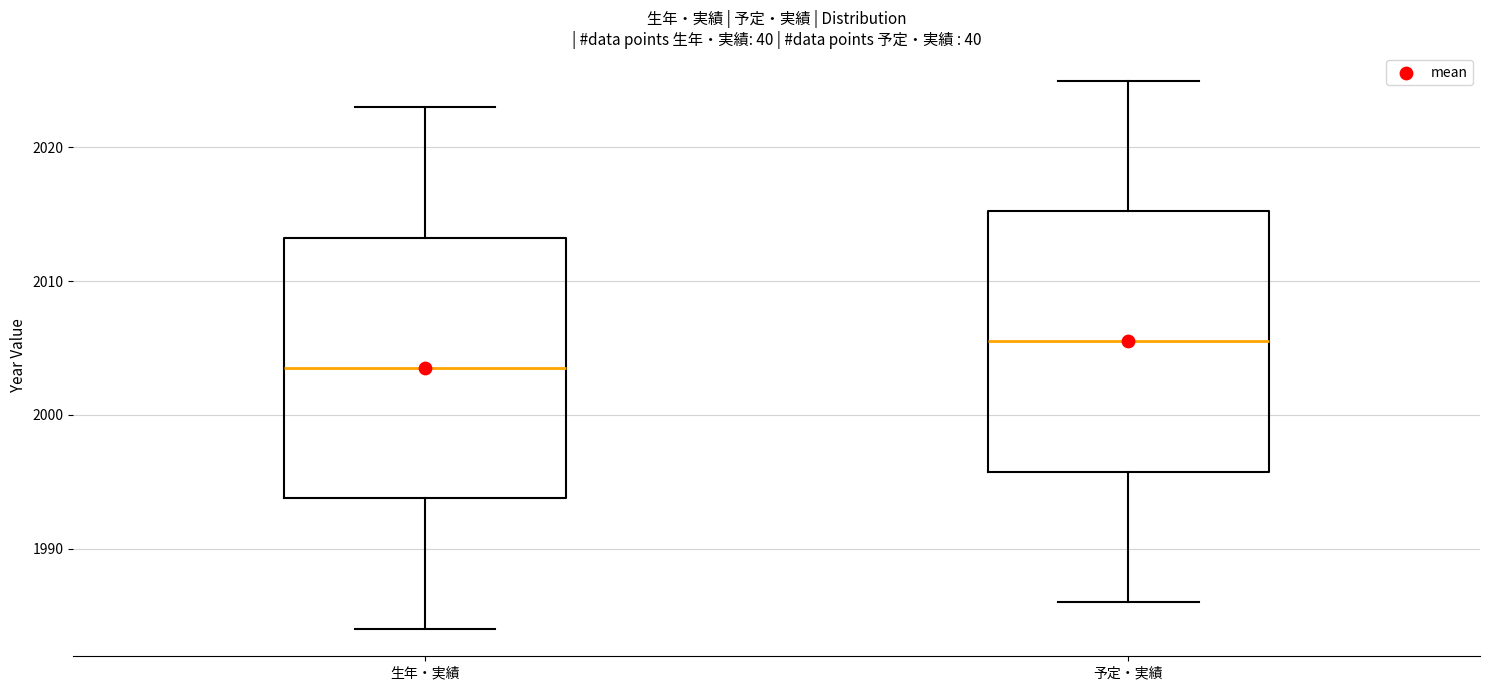

Reading left to right, read every box against the y-axis: the position of its median line, the range the box covers, and the ends of its whiskers. The values are not printed on the chart, so give them approximately, as read against the axis.

生年・実績: median 2004, box 1994 to 2013, whiskers 1984 to 2023
予定・実績: median 2006, box 1996 to 2015, whiskers 1986 to 2025